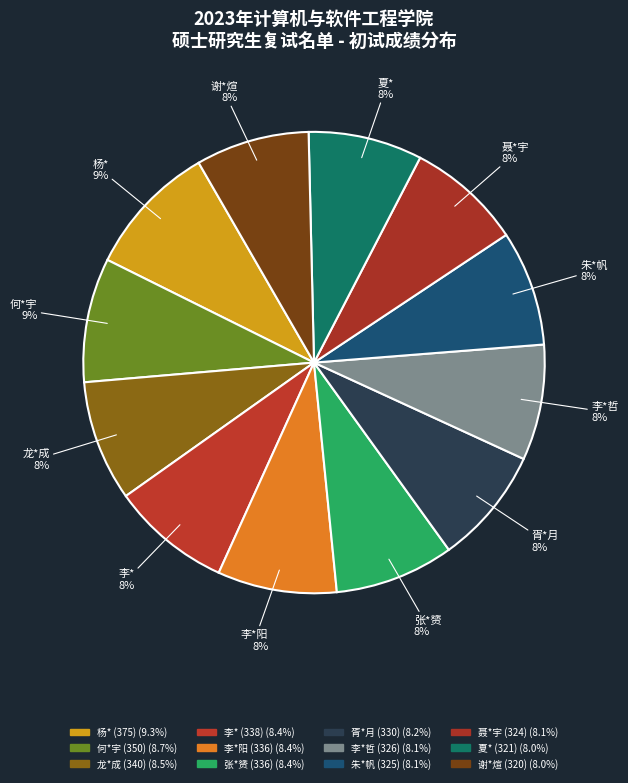

The 何*宇 (350) slice represents 9% of the pie. True or false?

True